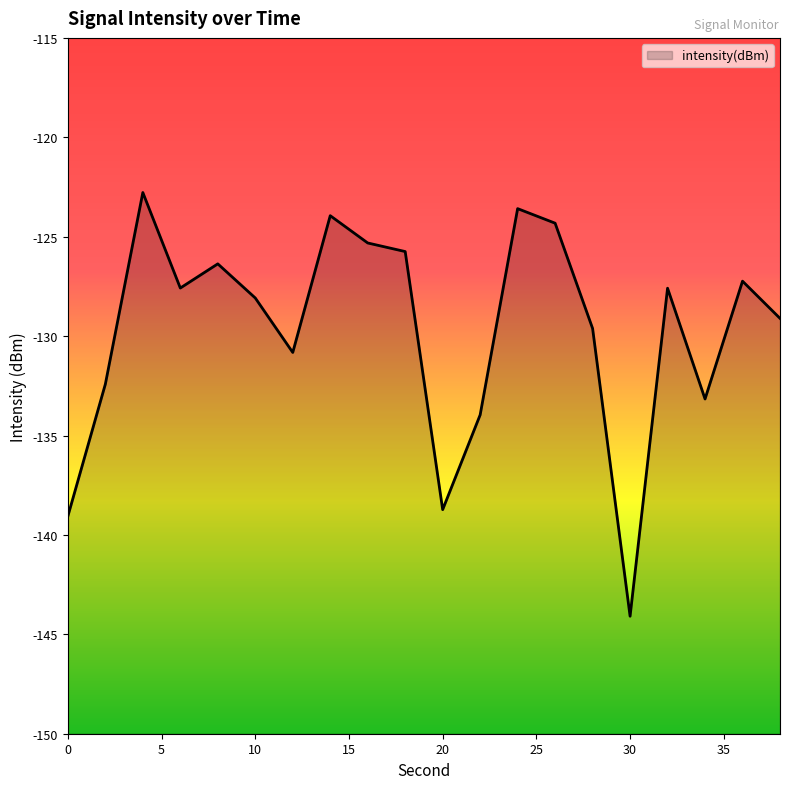

True or false: the data shows -125.3 at 16.

True